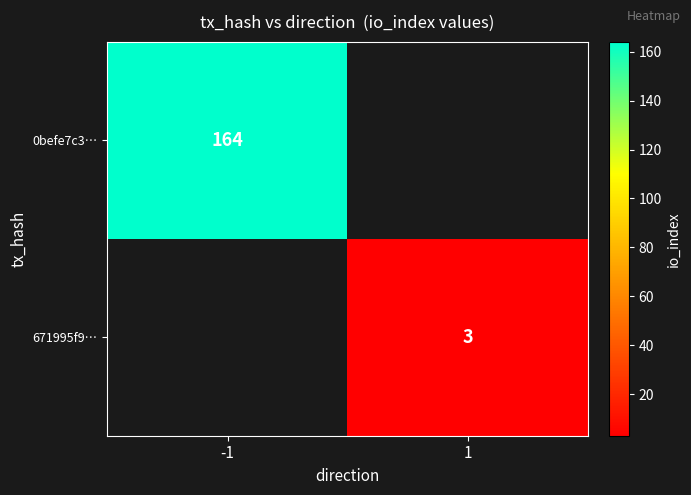

True or false: 671995f9… has a value of 1 at 1.

False